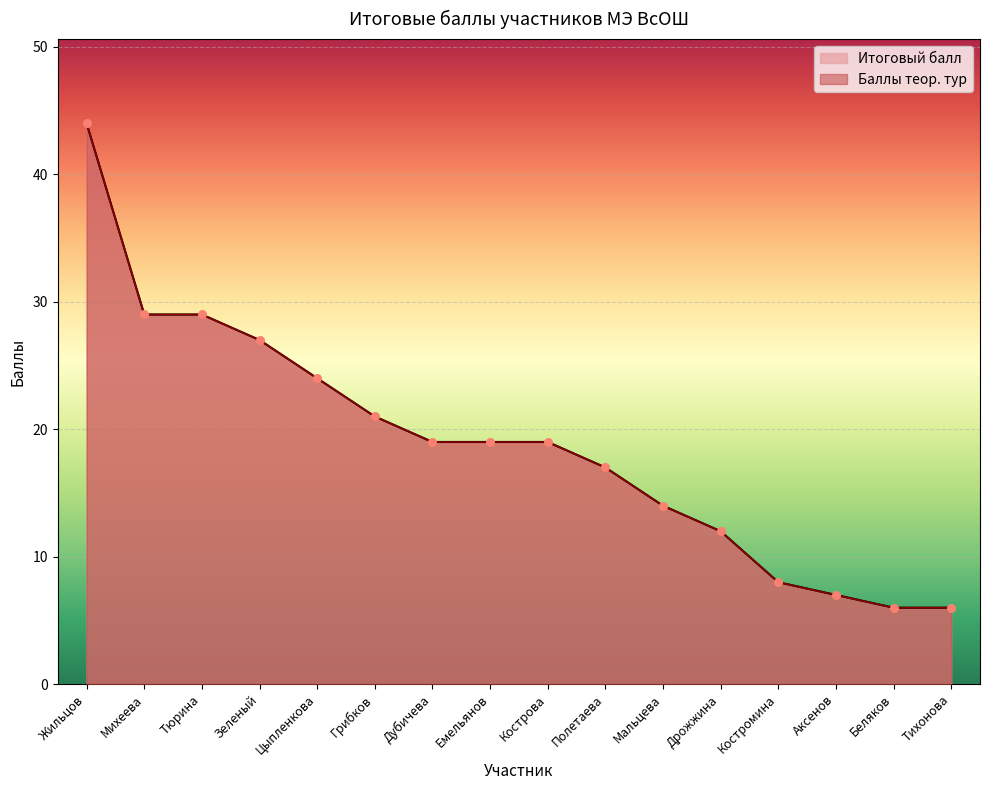

Which series has the largest Y range (max minus min)?

Итоговый балл